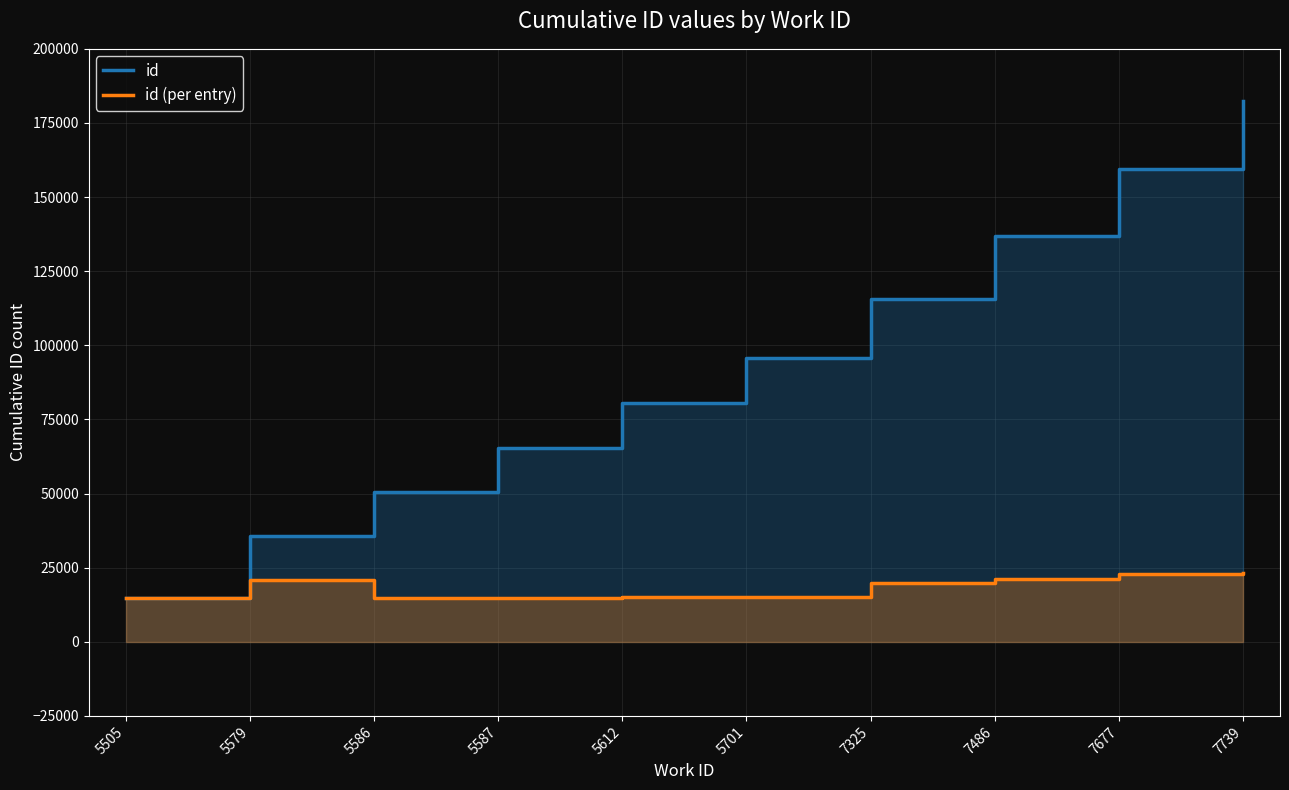

Does the chart display data point markers on the line(s)?

No